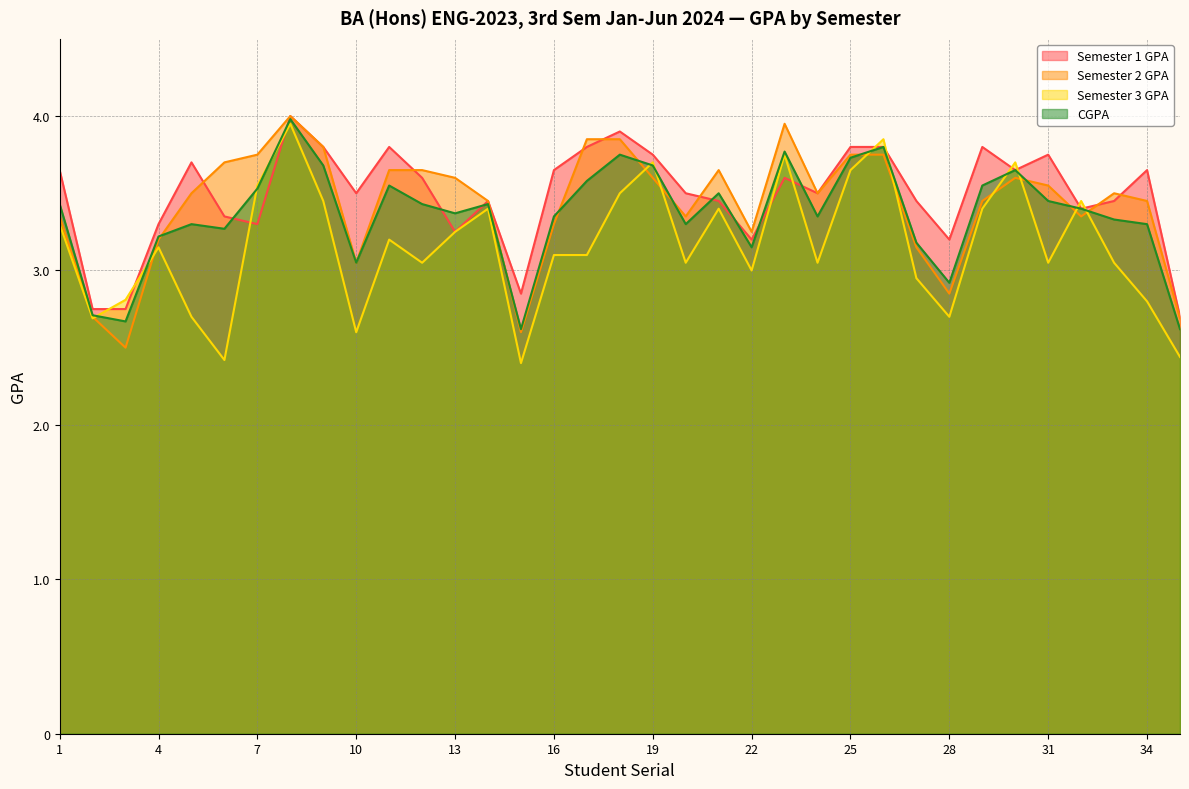

True or false: Semester 3 GPA and Semester 2 GPA cross at least once.

True